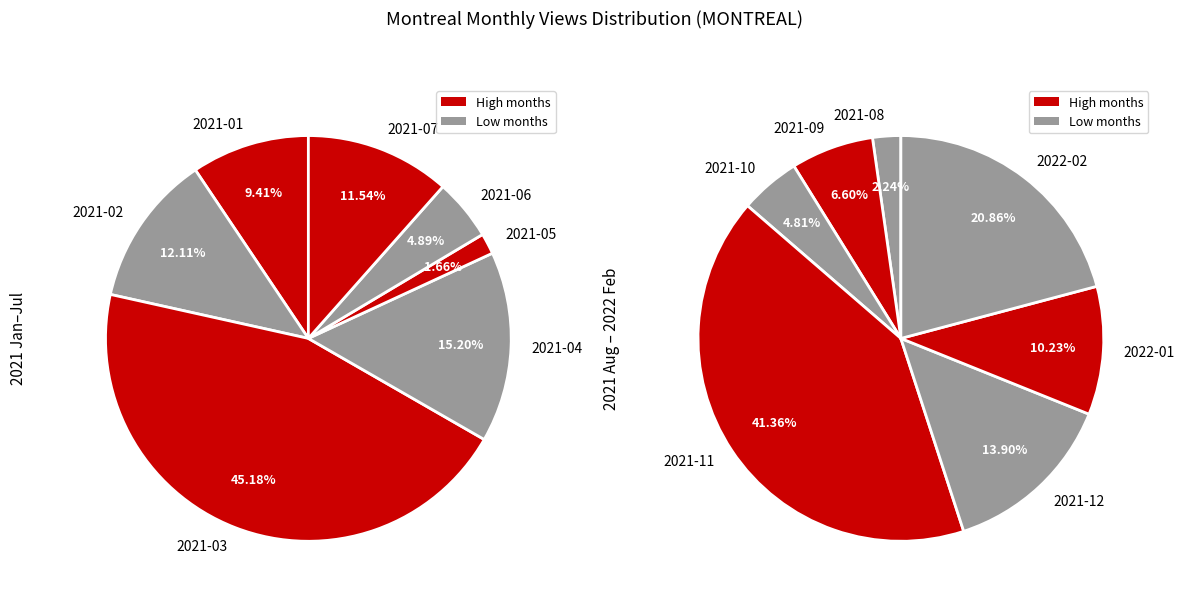

Does 2021-09 account for over 50% of the chart?

No